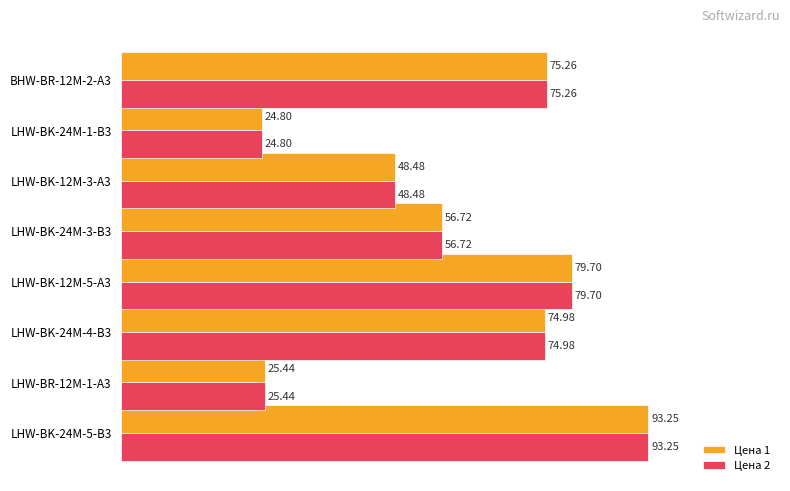

What is the total value across all series at LHW-BK-12M-5-A3?

159.4